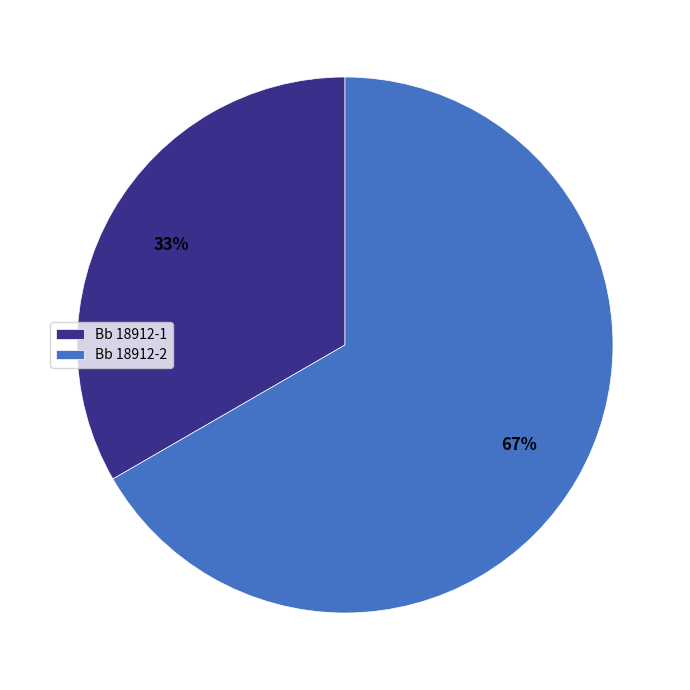

Which slice represents more than half of the pie?

Bb 18912-2